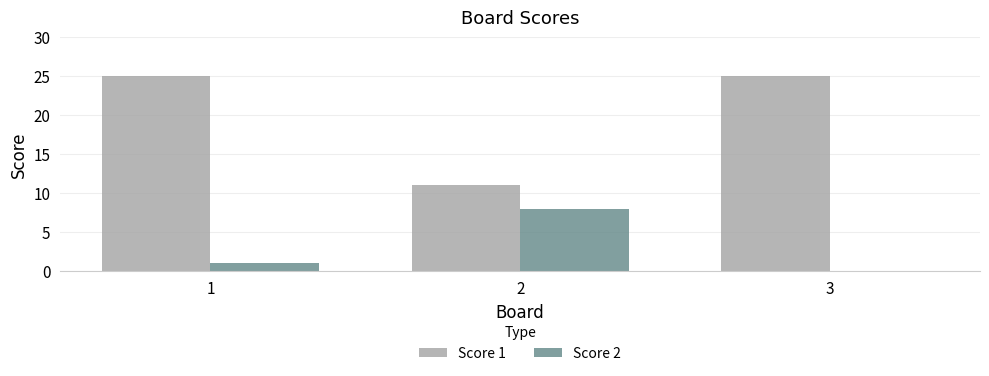

True or false: Score 2 has a value of 0 at 3.

True